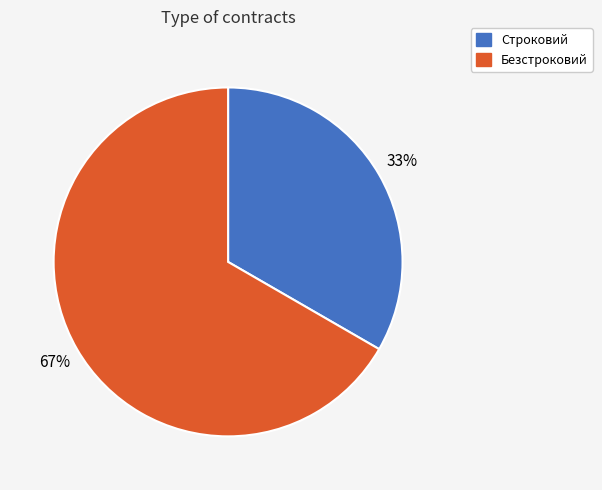

To the nearest percent, what percentage of the pie is Строковий?

33%